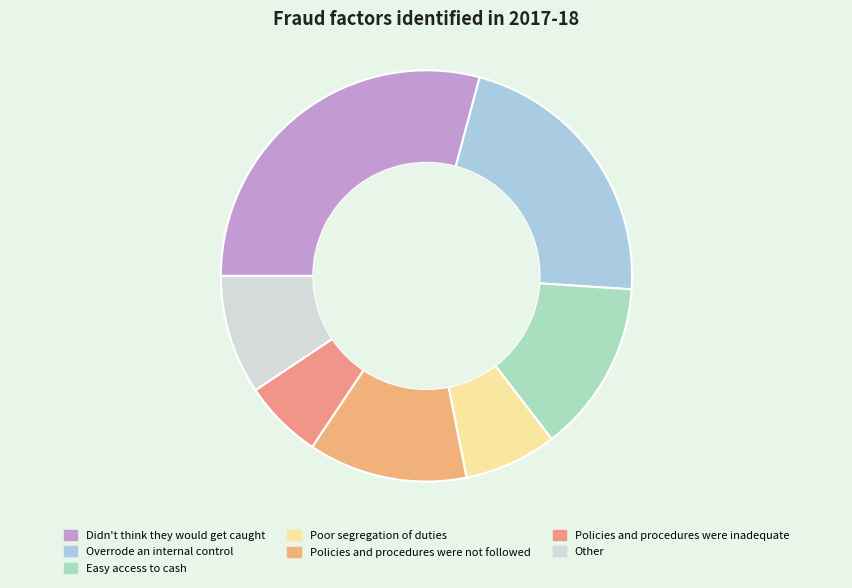

How much of the chart is everything except Other?

90.6%